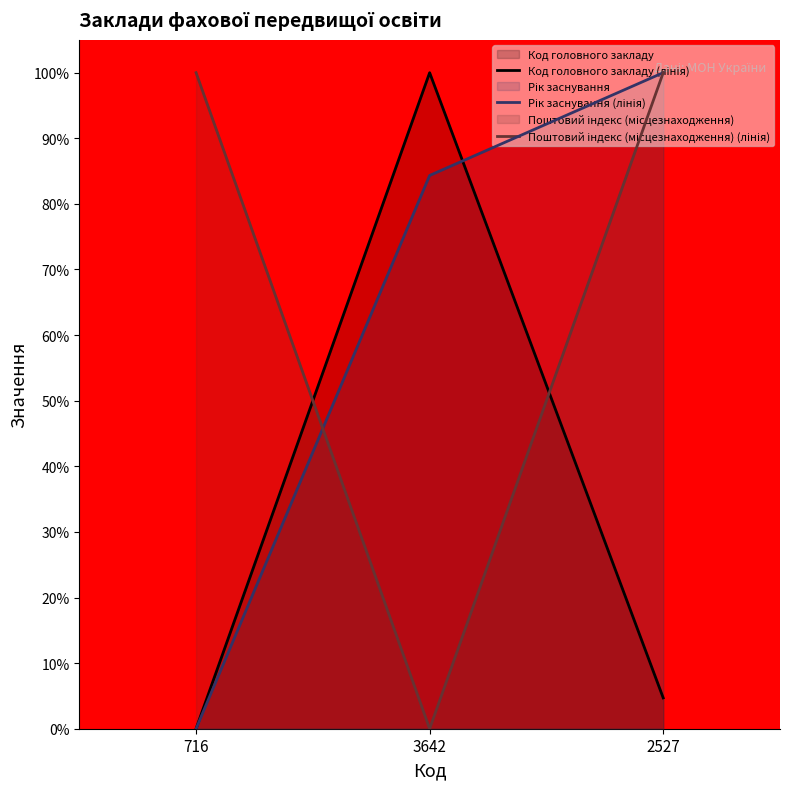

Reading left to right, list all the values displayed in this chart.

Код головного закладу (лінія): 0.0	100.0	4.7
Рік заснування (лінія): 0.0	84.3	100.0
Поштовий індекс (місцезнаходження) (лінія): 100.0	0.0	100.0